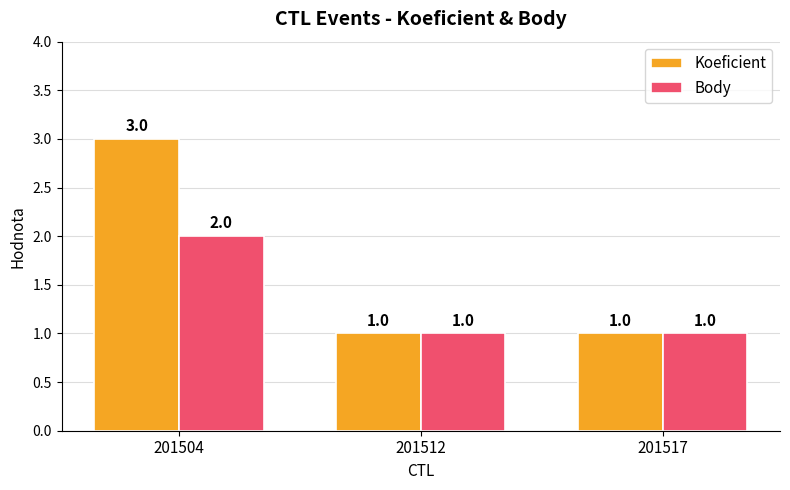

How many distinct data groups are displayed?

2